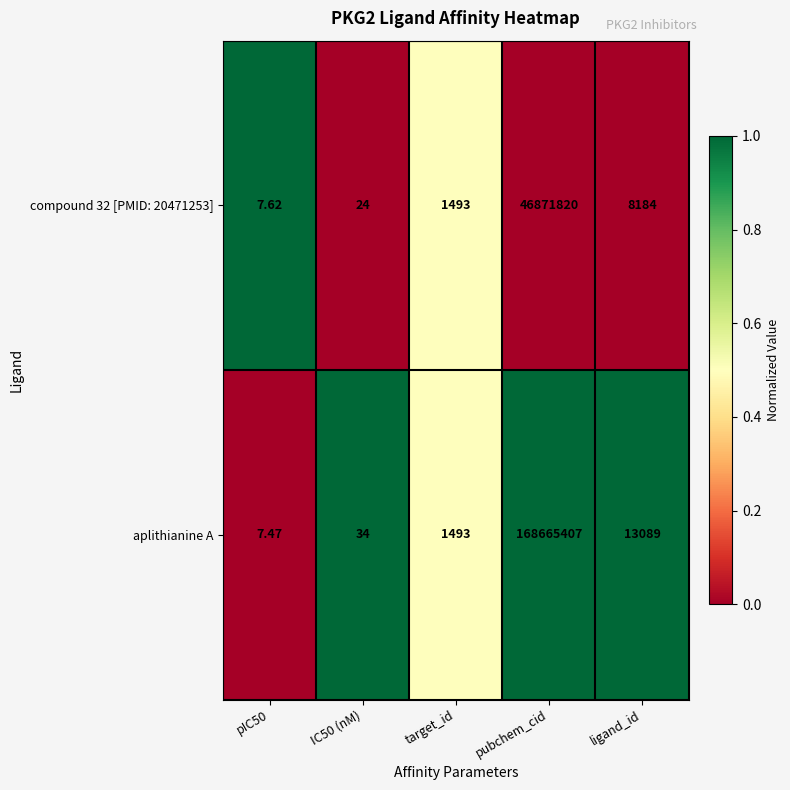

At which category is the sum across all series the highest?

pubchem_cid